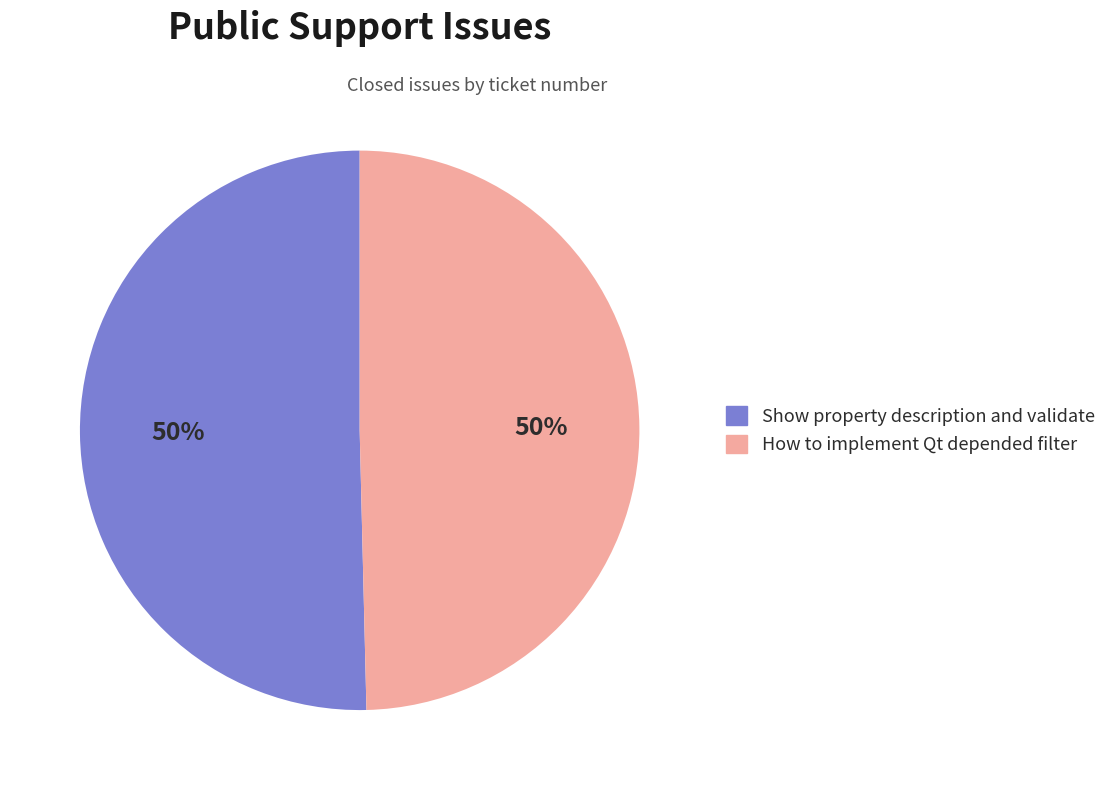

Do Show property description and validate and How to implement Qt depended filter together represent more than half of the pie?

Yes